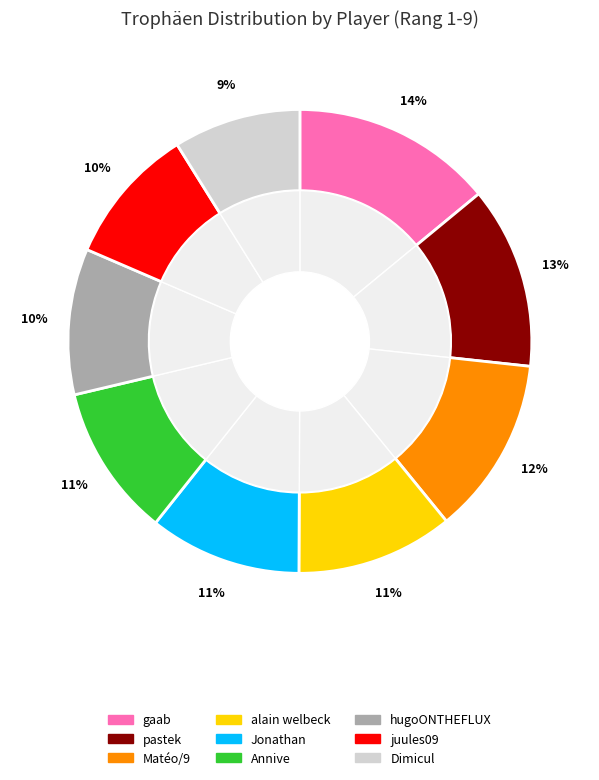

The Matéo/9 slice represents 7% of the pie. True or false?

False